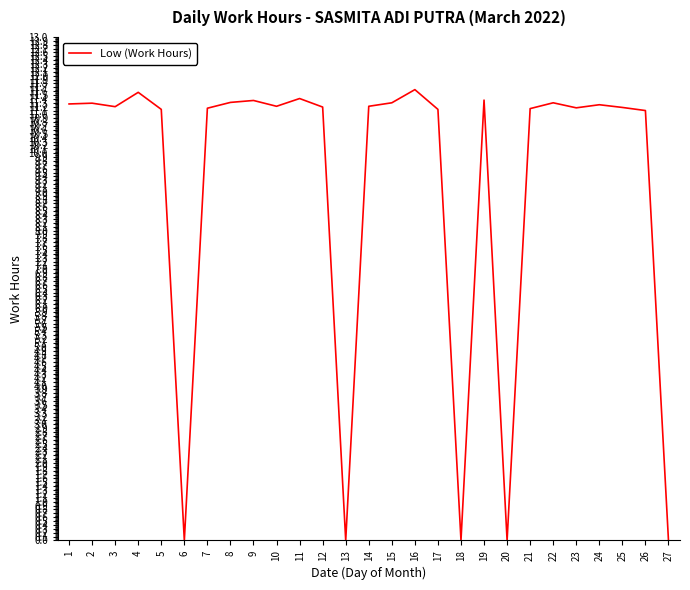

The chart shows a value of -7.5 at 18. True or false?

False